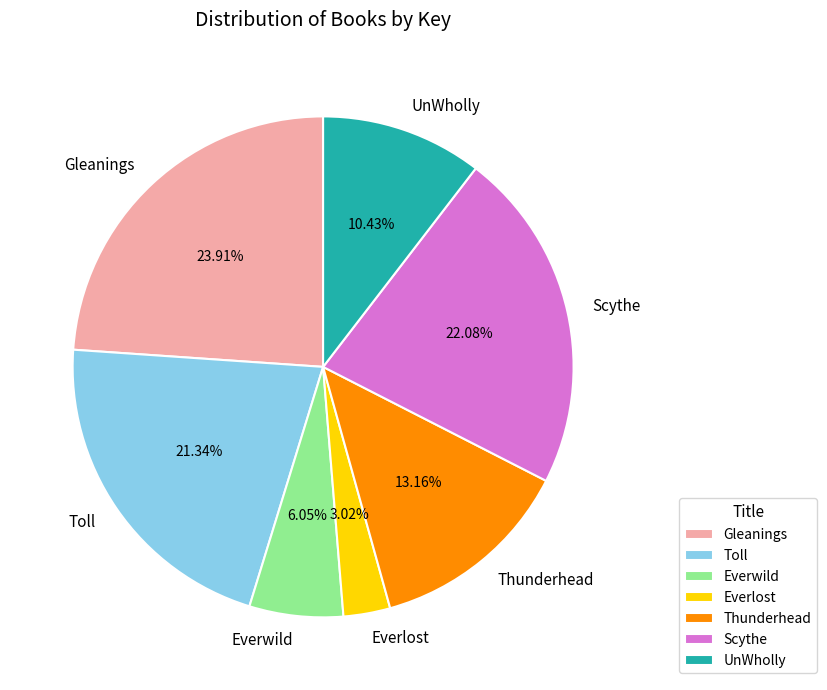

Is UnWholly the majority of the pie?

No